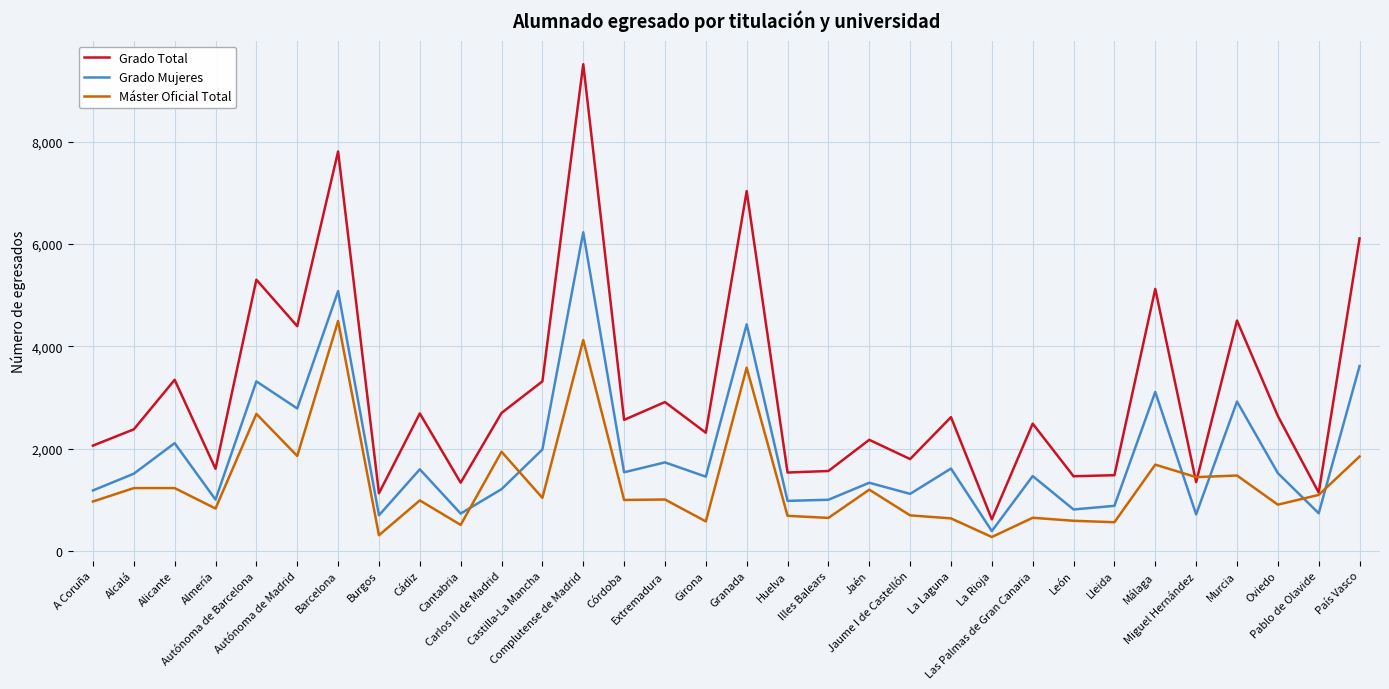

What is the total value across all series at Cantabria?

2582